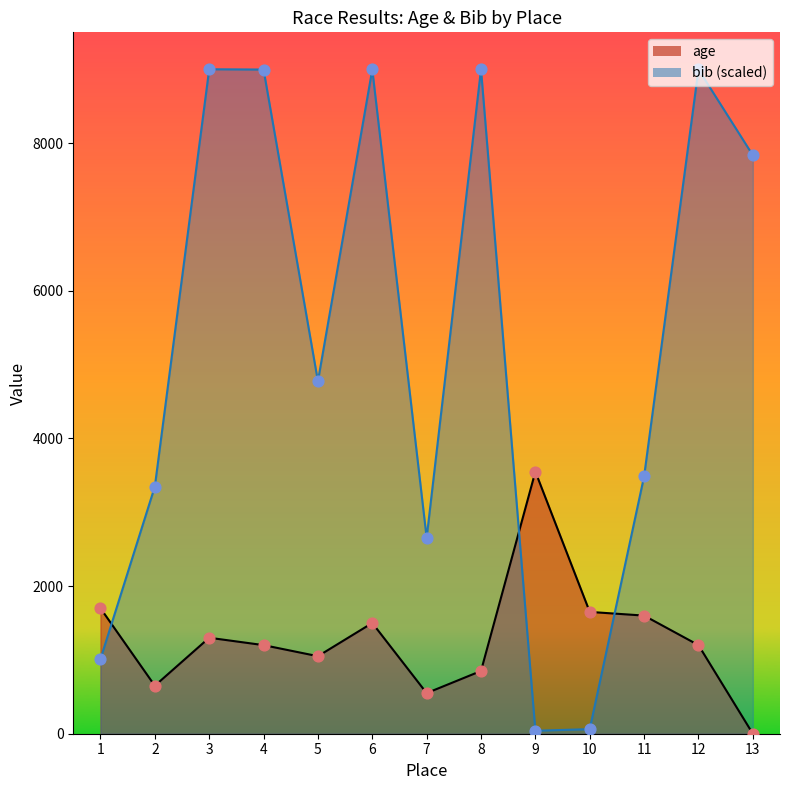

What are all the series names shown in the legend?

age, bib_scaled